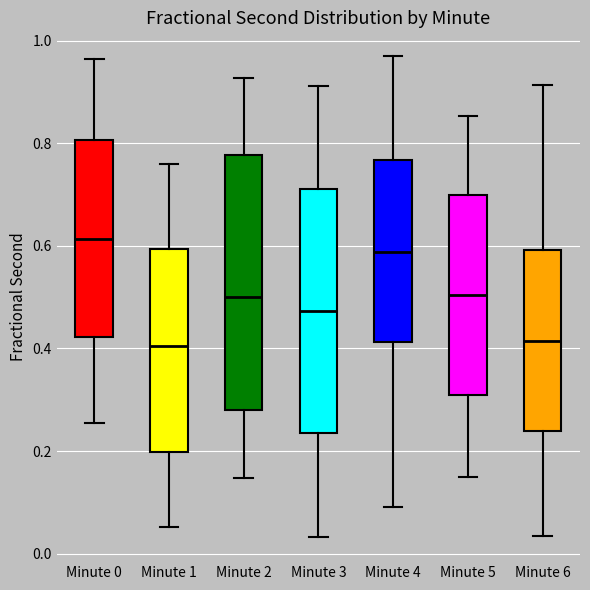

Reading left to right, transcribe this box plot: for each box, give where its median line is, the range the box spans, and where its two whiskers end, as read against the y-axis. The values are not printed on the chart, so give them approximately, as read against the axis.

Minute 0: median 0.62, box 0.42 to 0.80, whiskers 0.26 to 0.96
Minute 1: median 0.40, box 0.20 to 0.60, whiskers 0.06 to 0.76
Minute 2: median 0.50, box 0.28 to 0.78, whiskers 0.14 to 0.92
Minute 3: median 0.48, box 0.24 to 0.72, whiskers 0.04 to 0.92
Minute 4: median 0.58, box 0.42 to 0.76, whiskers 0.10 to 0.96
Minute 5: median 0.50, box 0.30 to 0.70, whiskers 0.14 to 0.86
Minute 6: median 0.42, box 0.24 to 0.60, whiskers 0.04 to 0.92